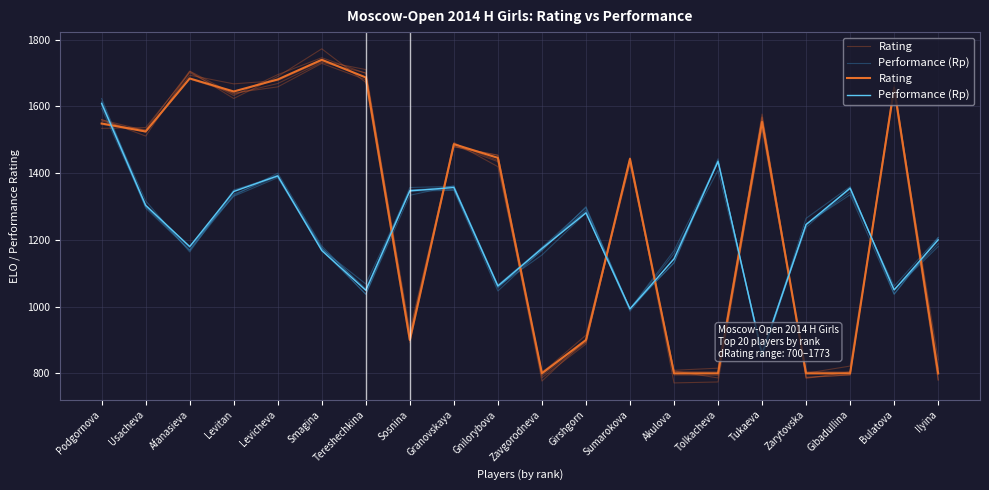

Is the value of Rating at Afanasieva greater than the value of Performance (Rp) at Afanasieva?

Yes